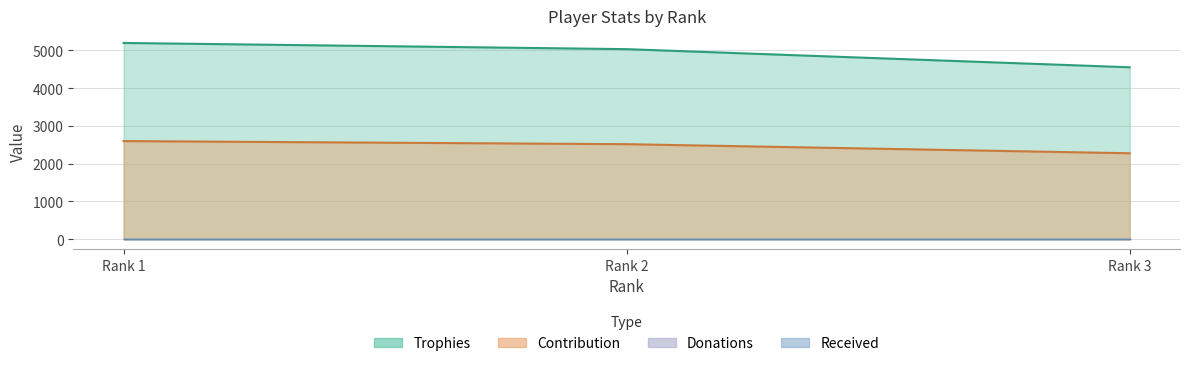

Which series has the largest range (max minus min)?

Trophies